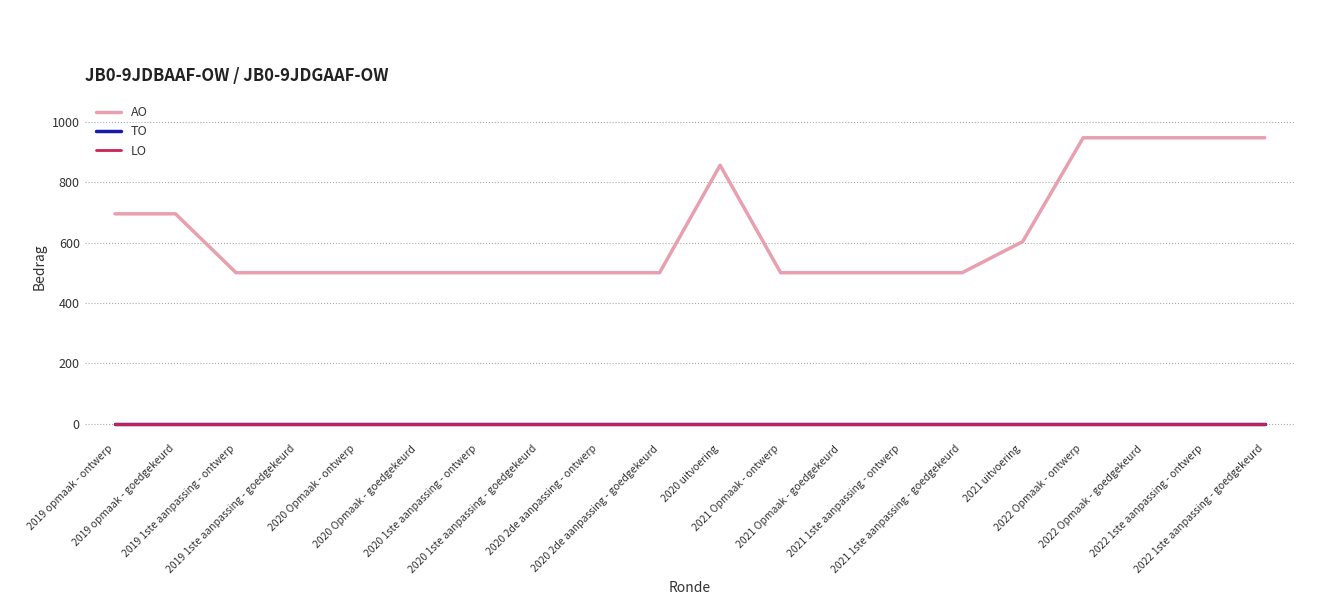

Which series has the largest total across all categories?

AO